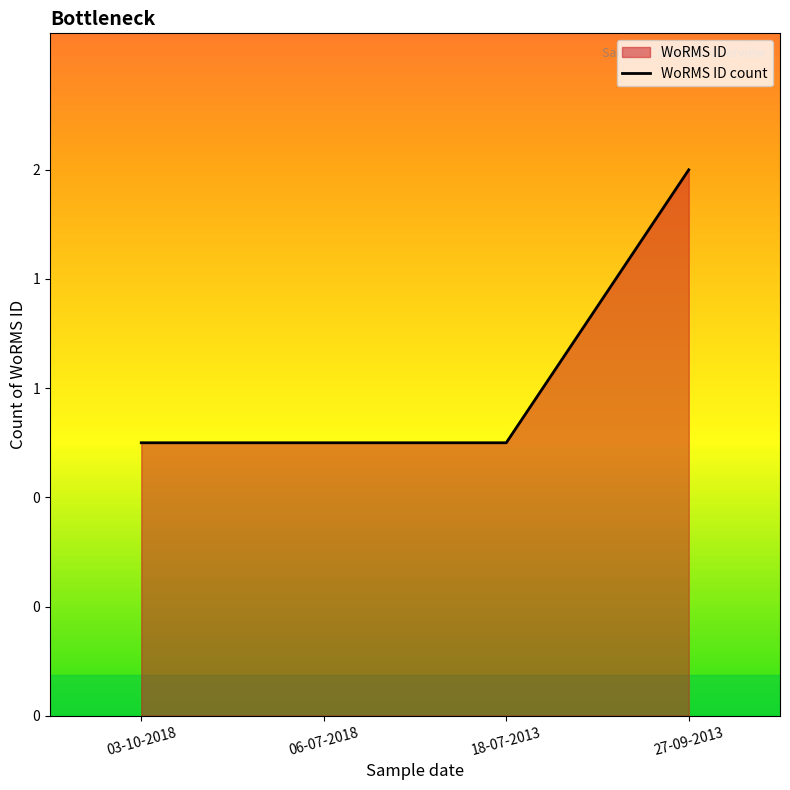

What is the difference between the maximum and minimum values?

1